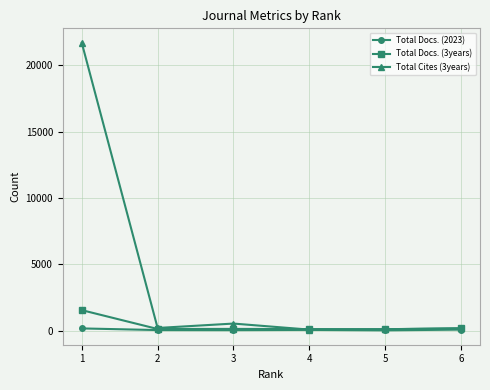

List the series in order of their peak value, lowest first.

Total Docs. (2023), Total Docs. (3years), Total Cites (3years)